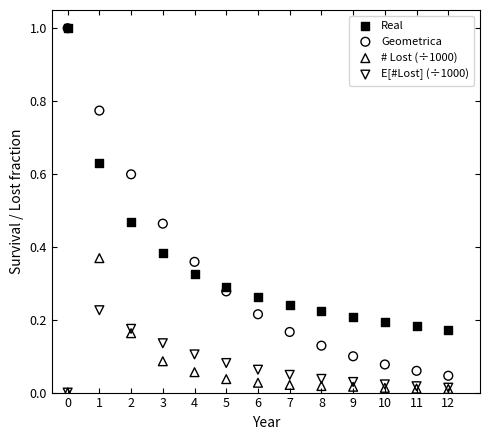

Which series has the widest spread of Y values?

Geometrica